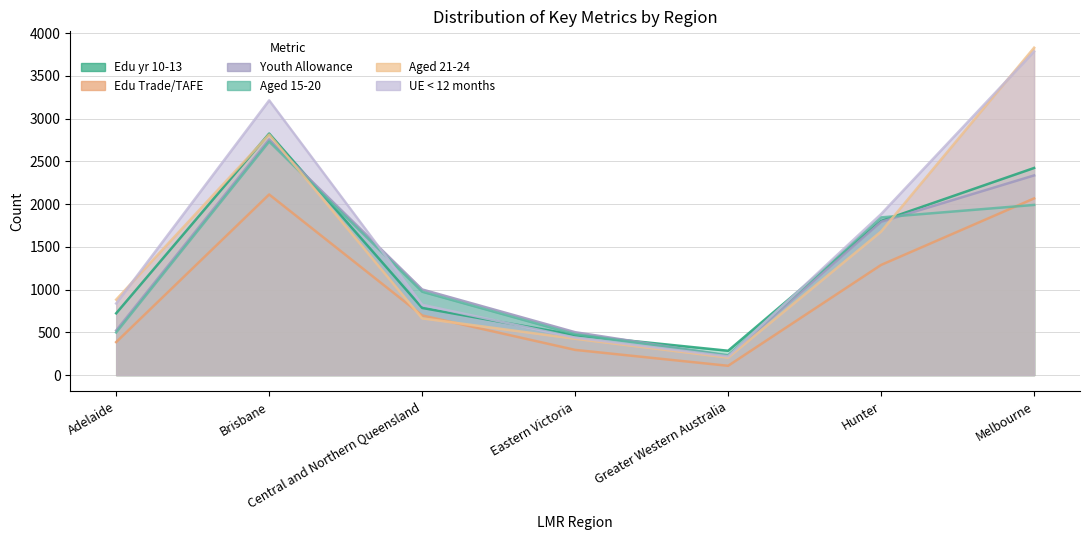

Where does the aged_21_24 series first go above 882?

Brisbane